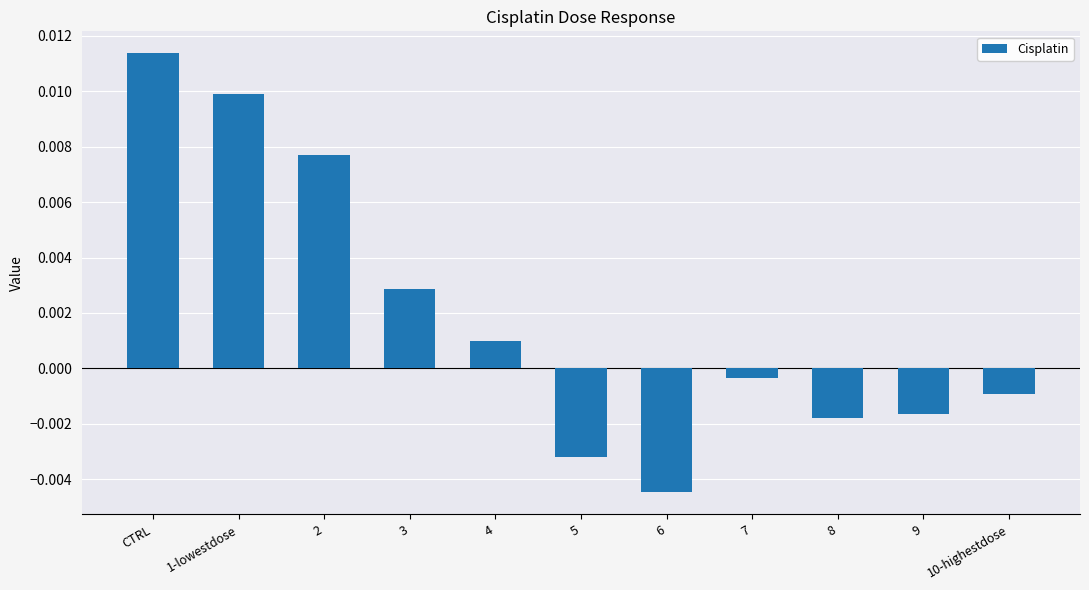

Where is the data nearest to the value 0?

7